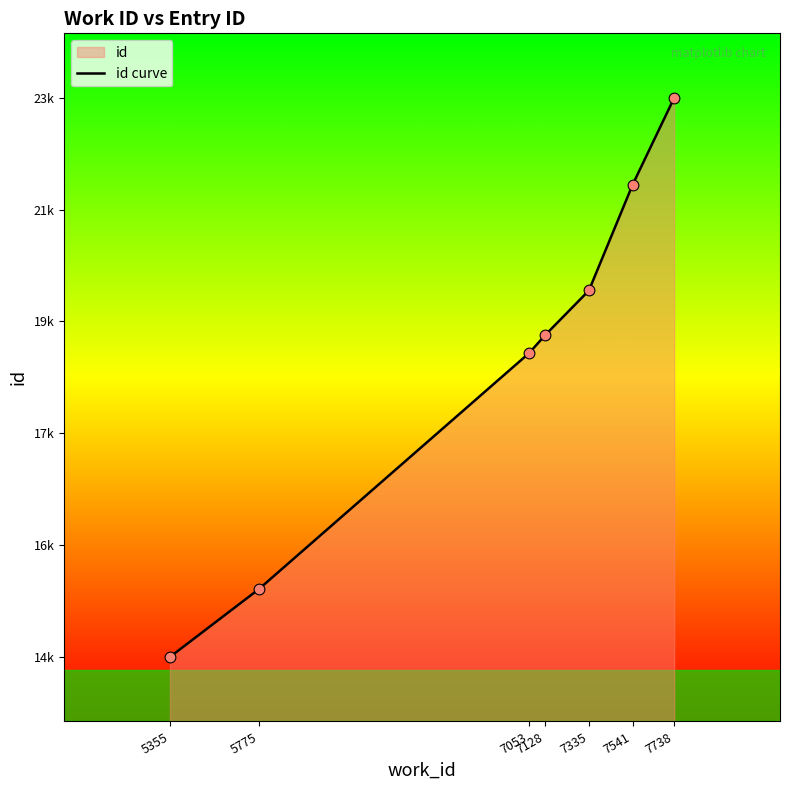

Approximately how many times larger is the value at 7335 compared to 7738?

0.9